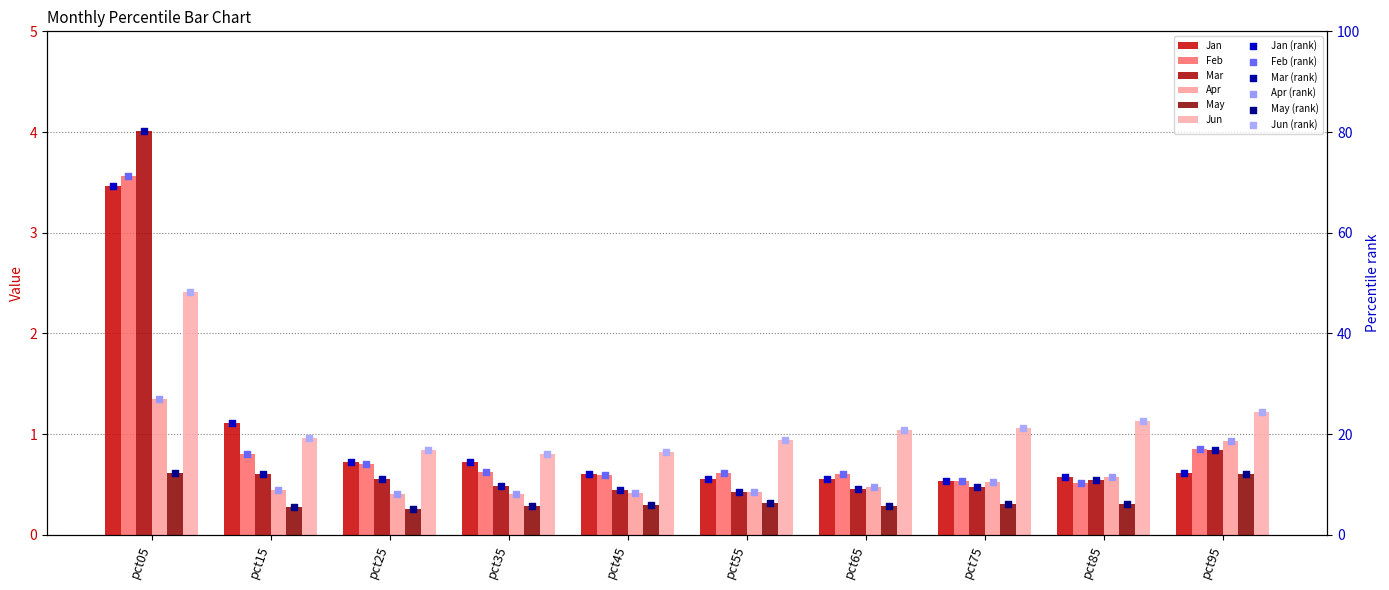

At which category is the sum across all series the highest?

pct05